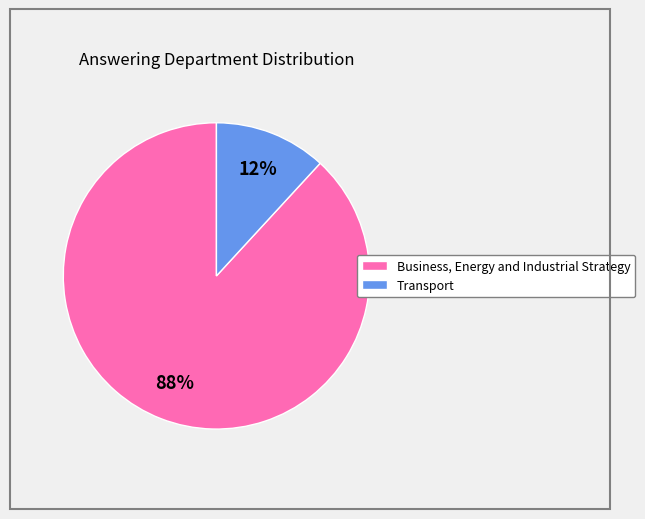

Is the sum of Business, Energy and Industrial Strategy and Transport greater than half?

Yes